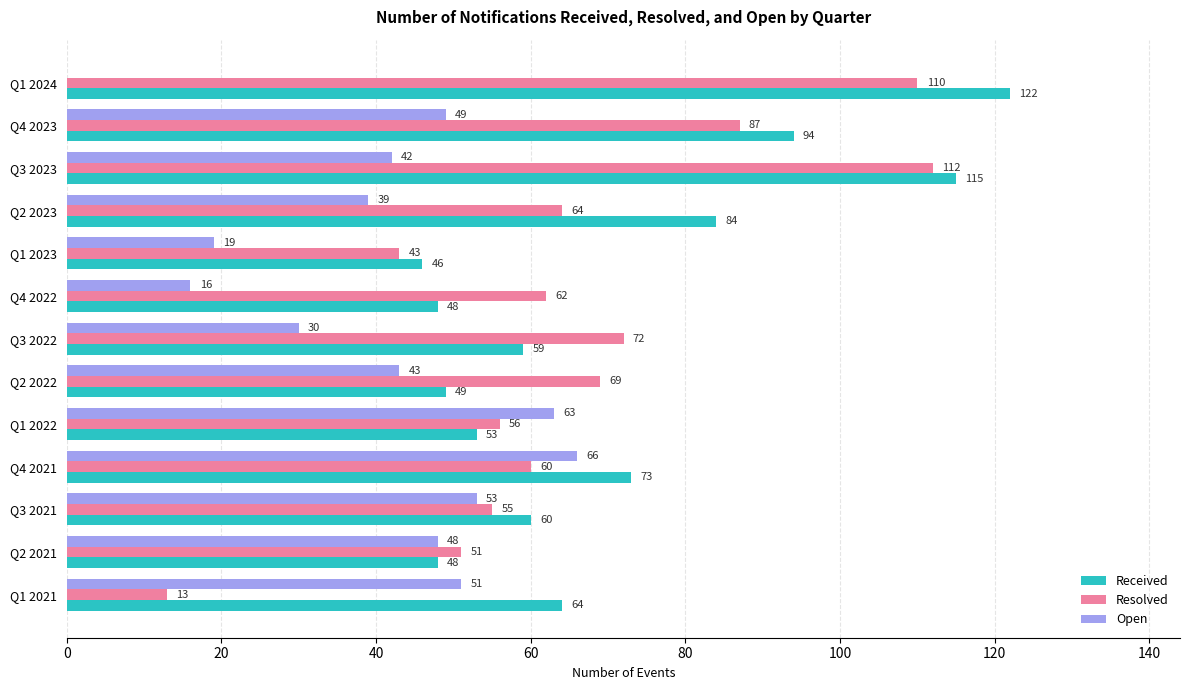

Which series changed the most between Q3 2022 and Q2 2023?

Received